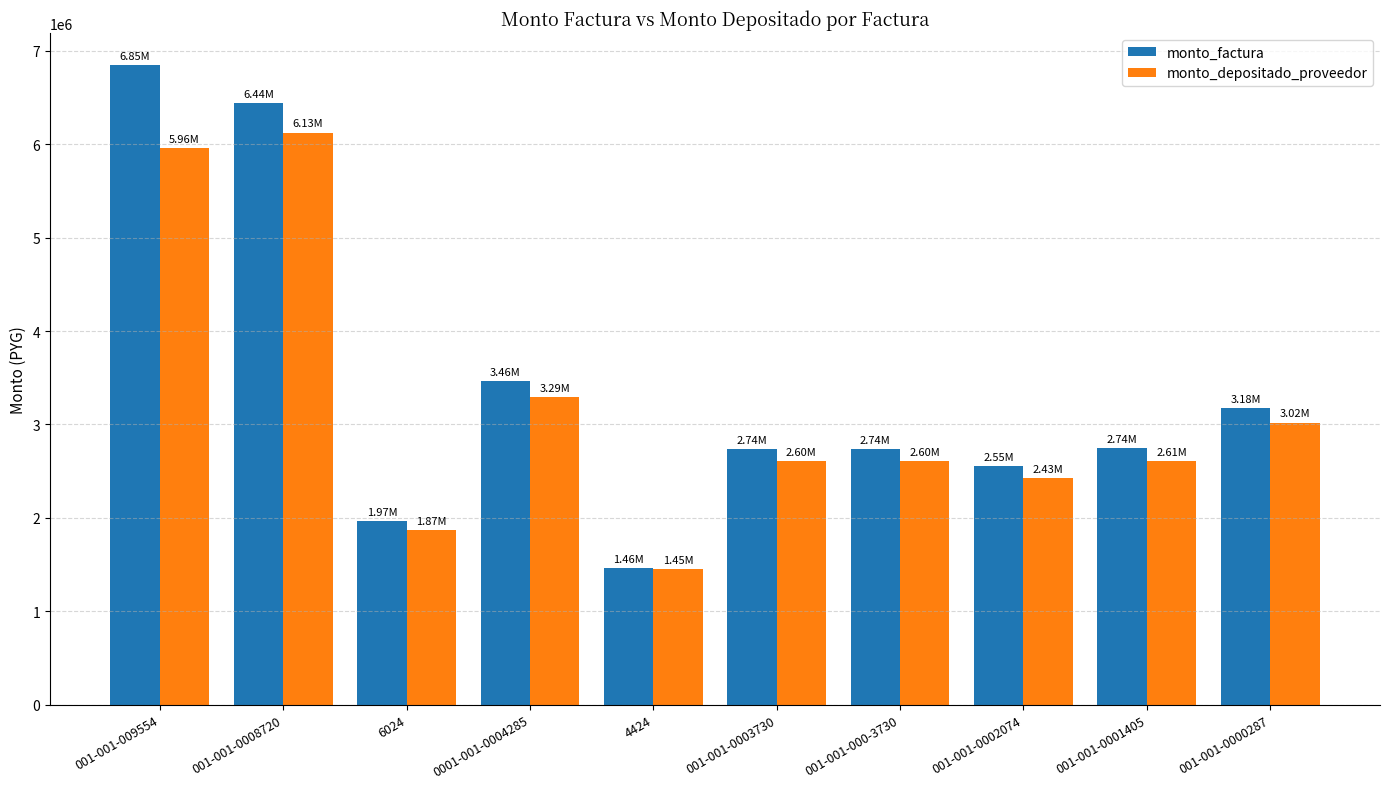

List the series in order of their peak value, lowest first.

monto_depositado_proveedor, monto_factura